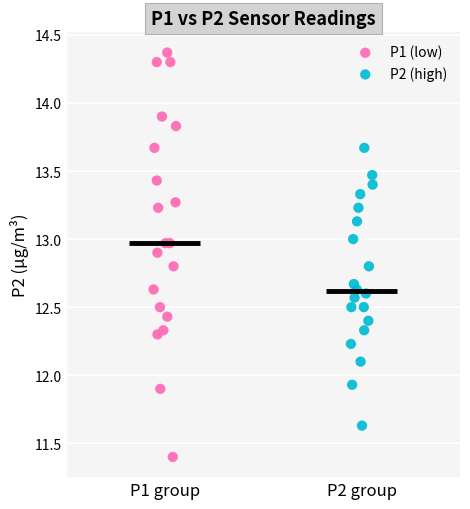

What are all the series names shown in the legend?

P1 (low), P2 (high)